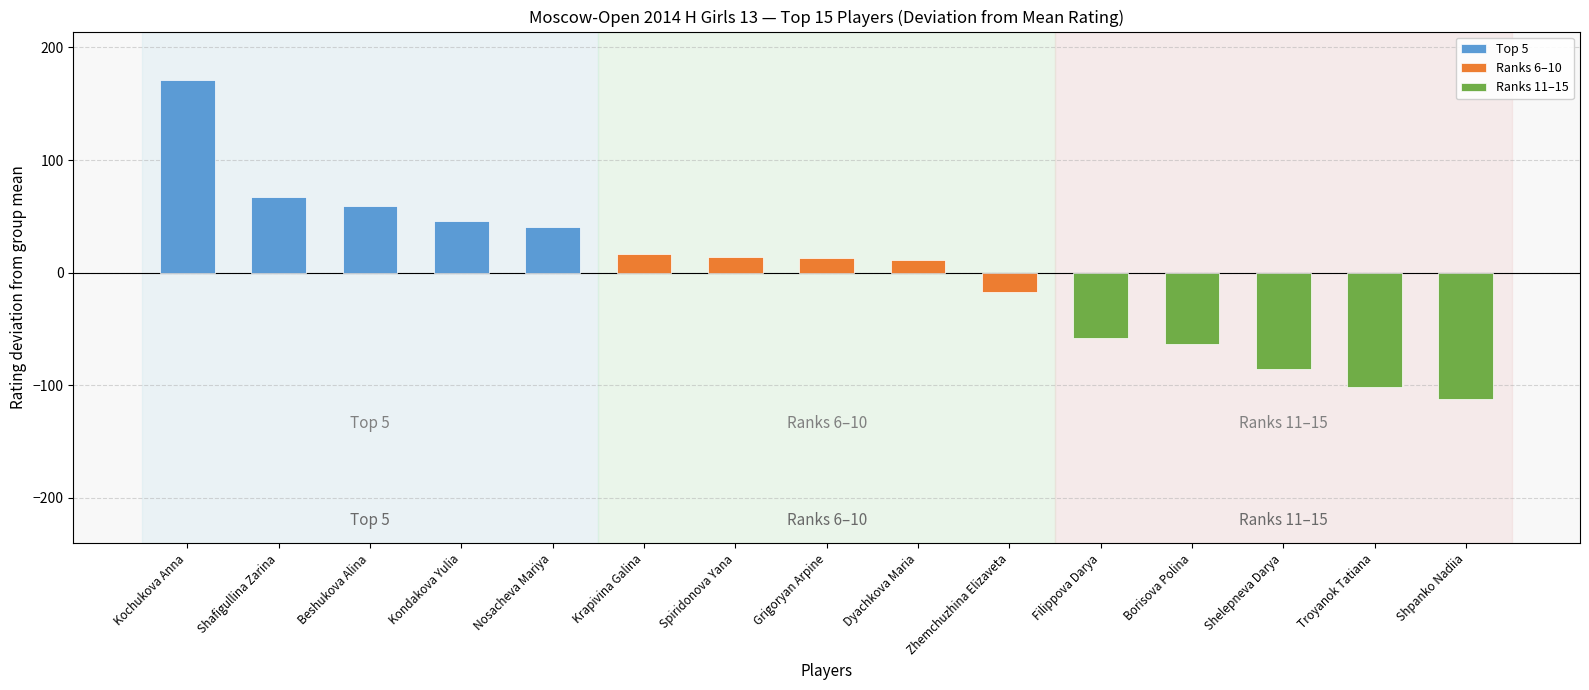

What is the difference between the maximum and second lowest values in the Top 5 series?

126.0